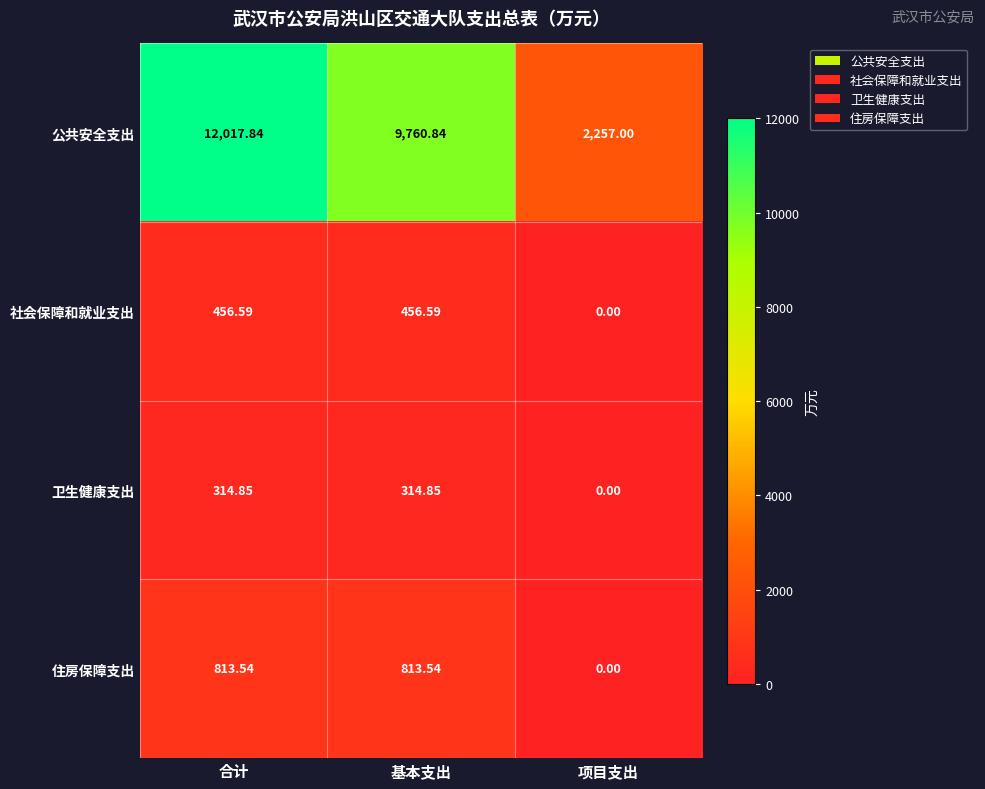

Rank the series by their maximum value, from lowest to highest.

卫生健康支出, 社会保障和就业支出, 住房保障支出, 公共安全支出